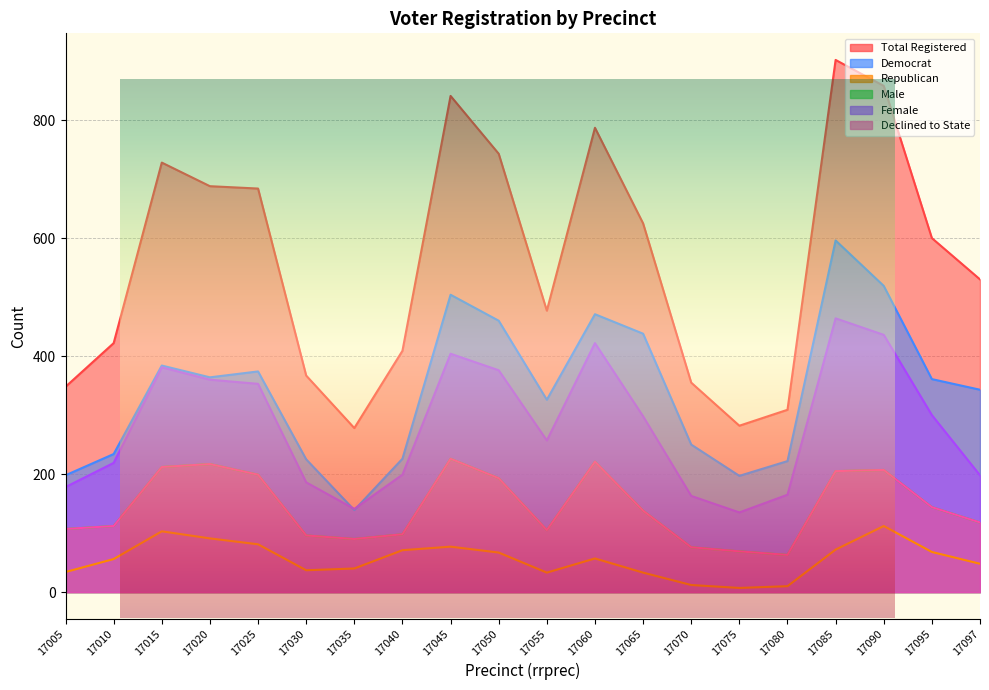

Rank the series at 17015 from highest to lowest value.

totreg_r, dem, female, male, dcl, rep